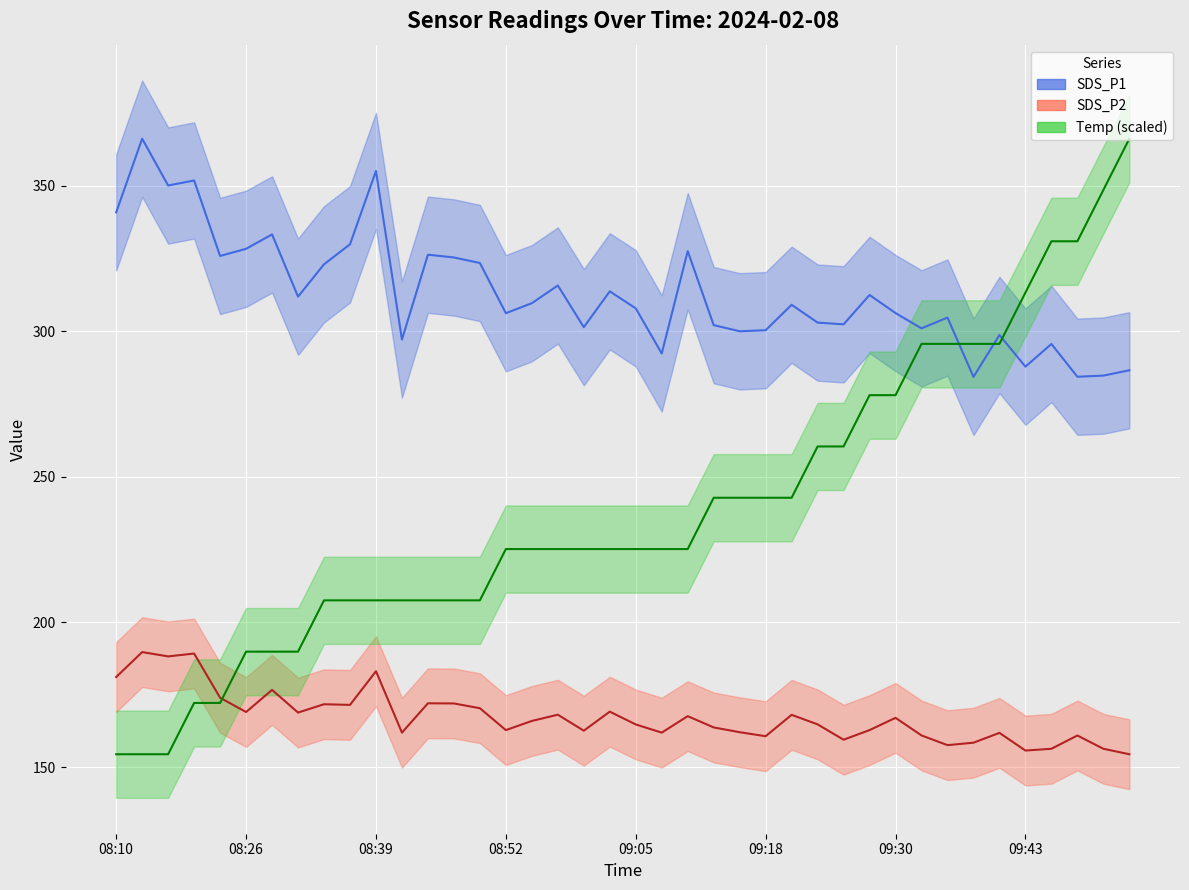

What is the maximum value shown in the chart?

366.2